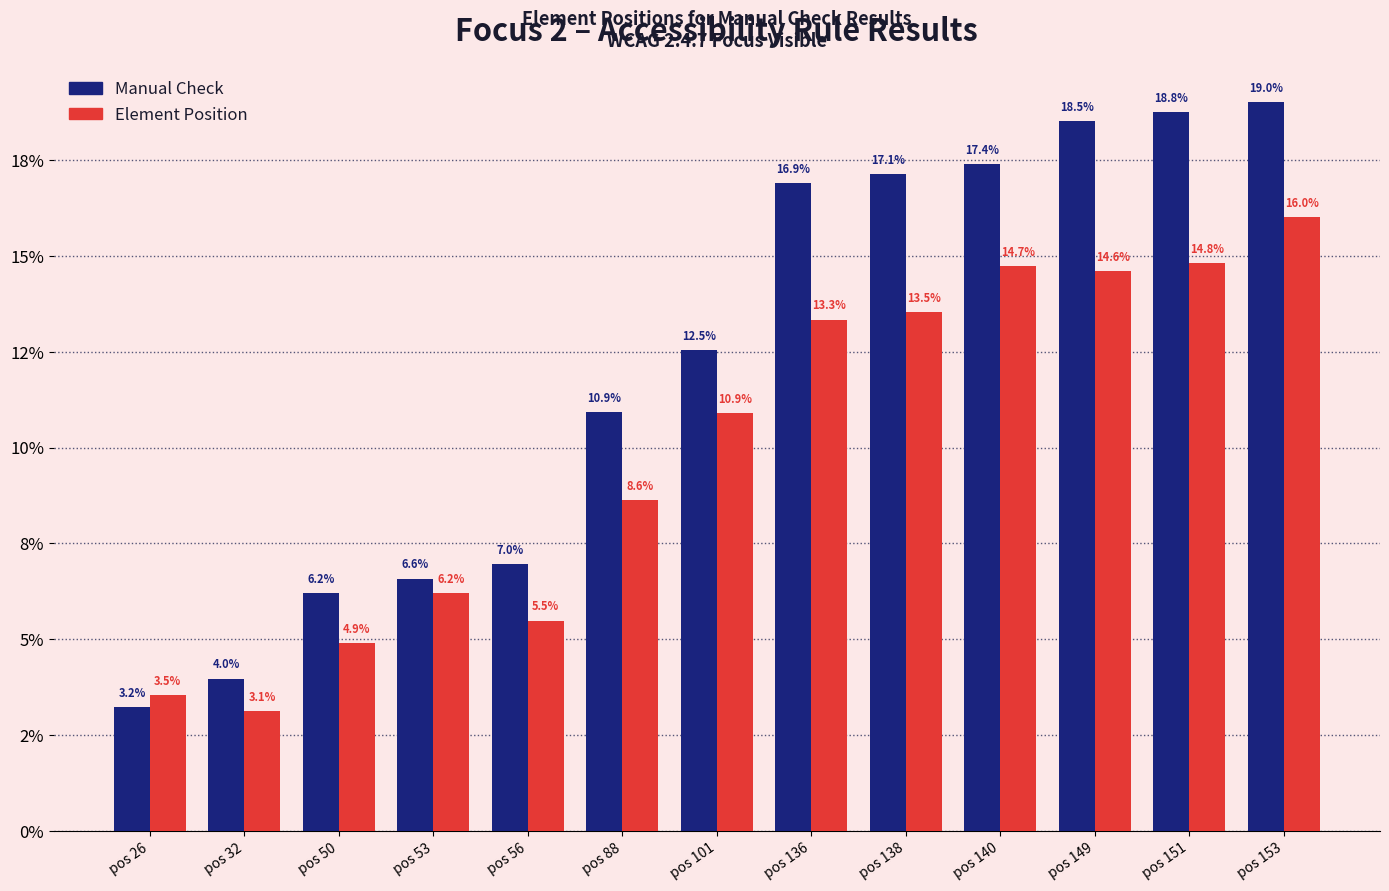

What are all the series names shown in the legend?

Manual Check, Element Position